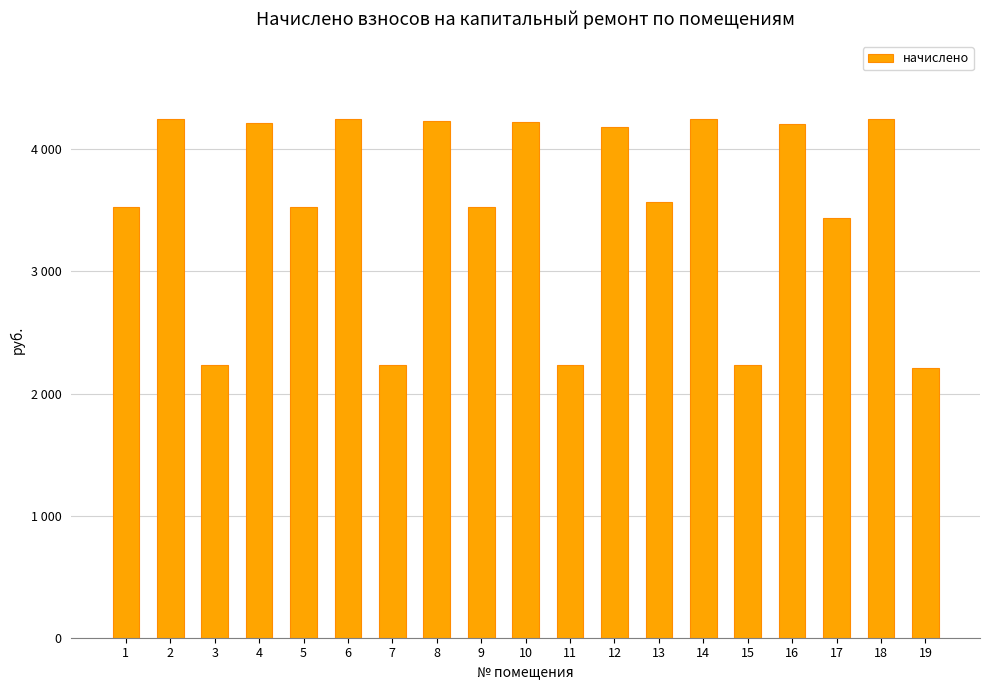

Reading left to right, extract all data points from this chart.

3530.6	4248.2	2231.8	4212.4	3530.6	4248.2	2231.8	4233.8	3530.6	4226.6	2231.8	4183.6	3566.5	4248.2	2231.8	4205.2	3437.3	4248.2	2210.2